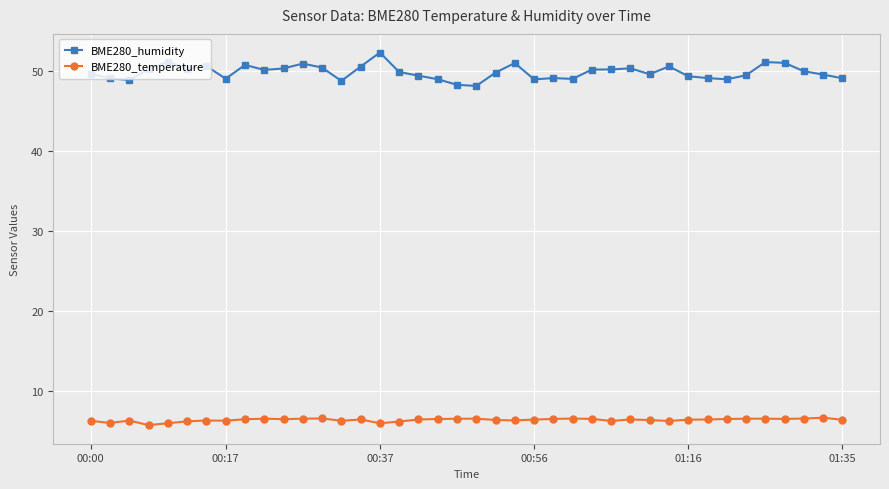

At how many categories does at least one series exceed 41?

40